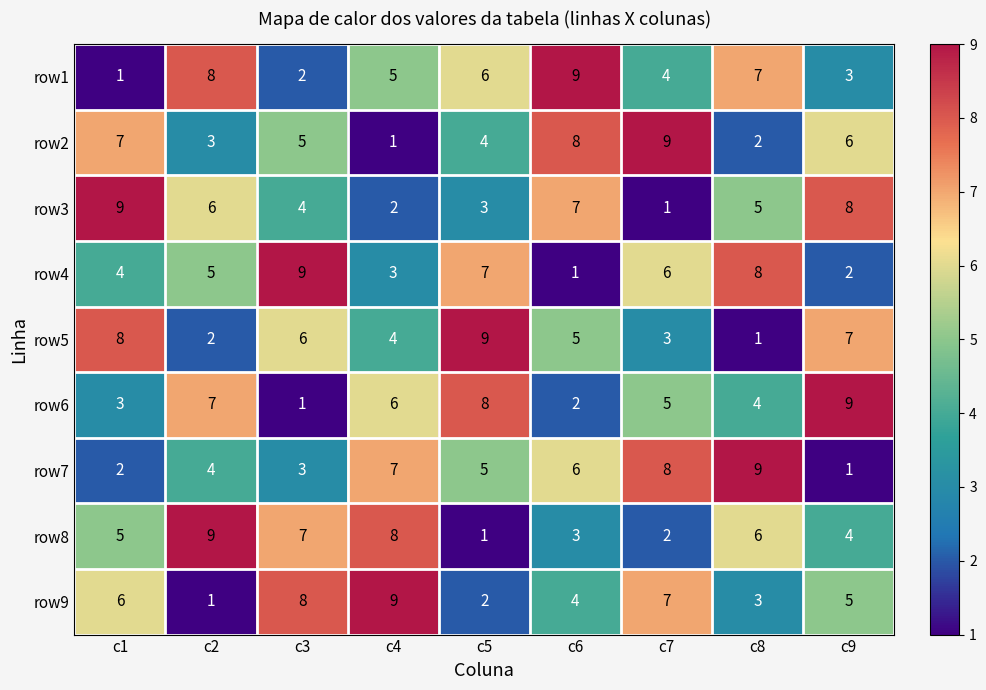

Which category has the highest value in the row5 series?

c5